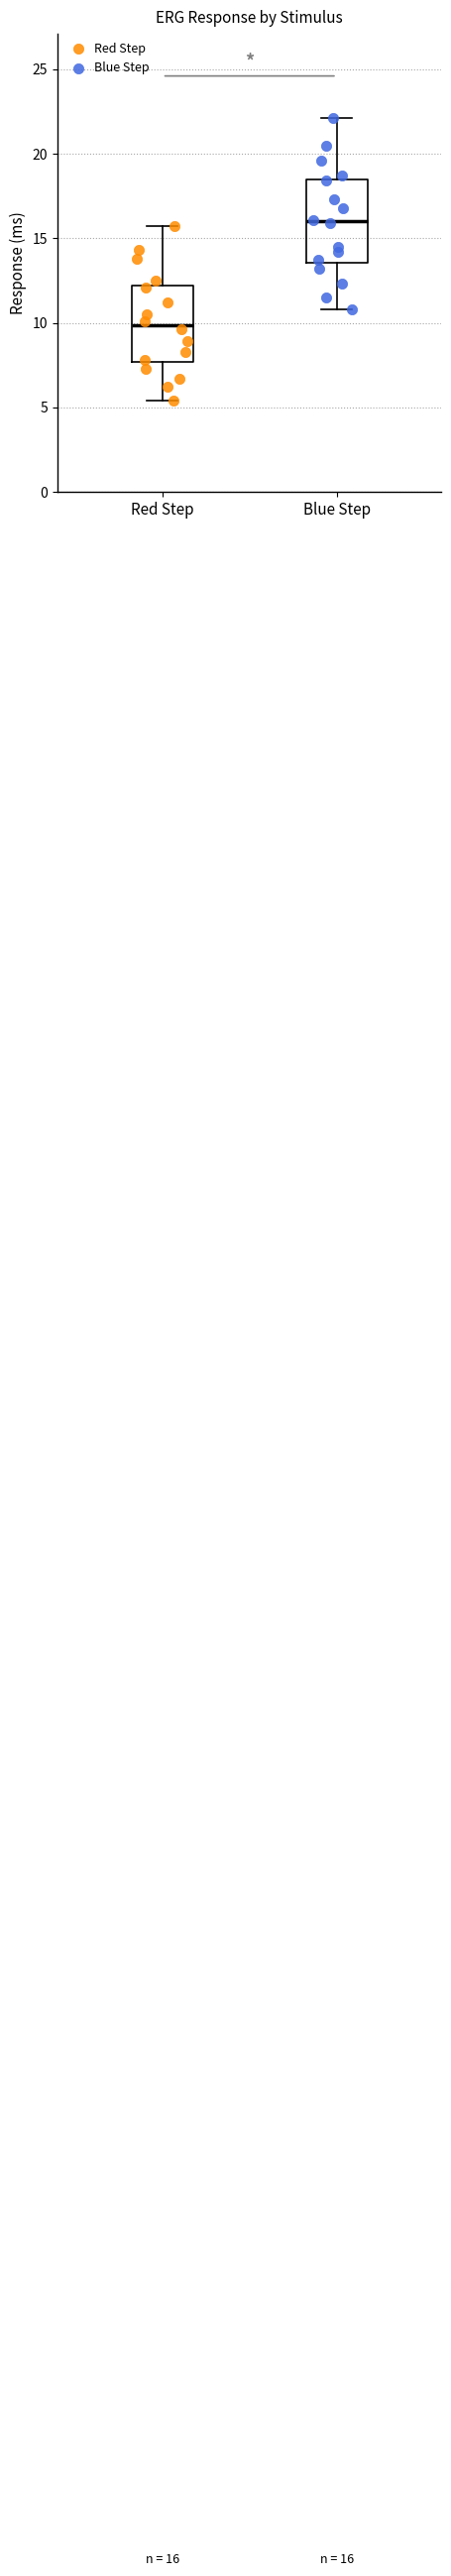

Which box's median line is the highest?

Blue Step